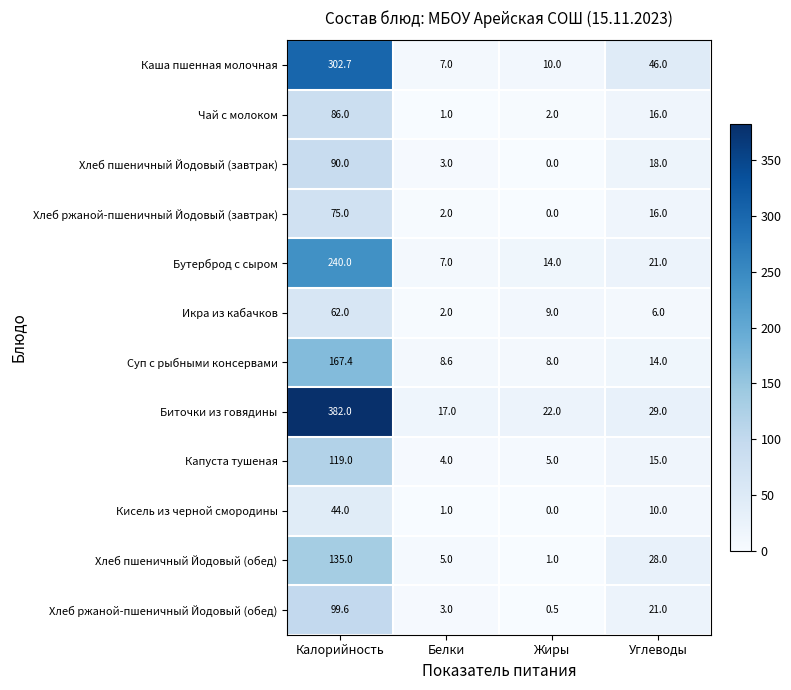

Which series has the largest total across all categories?

Биточки из говядины